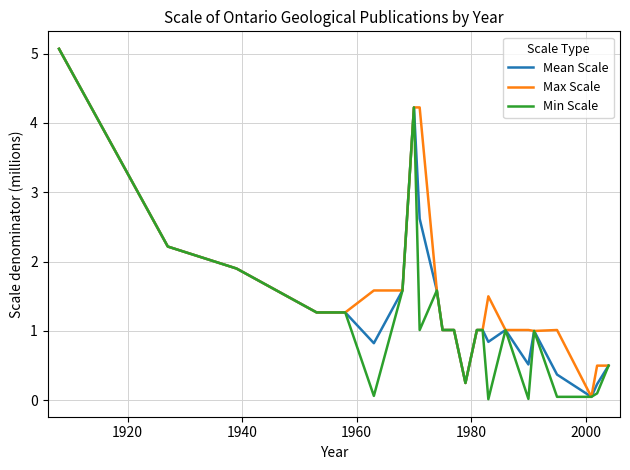

What is the highest value of the Mean Scale series?

5.1